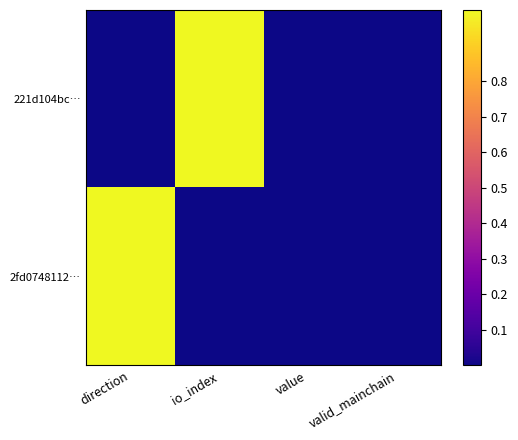

Which series changed the most between io_index and value?

221d104bc…